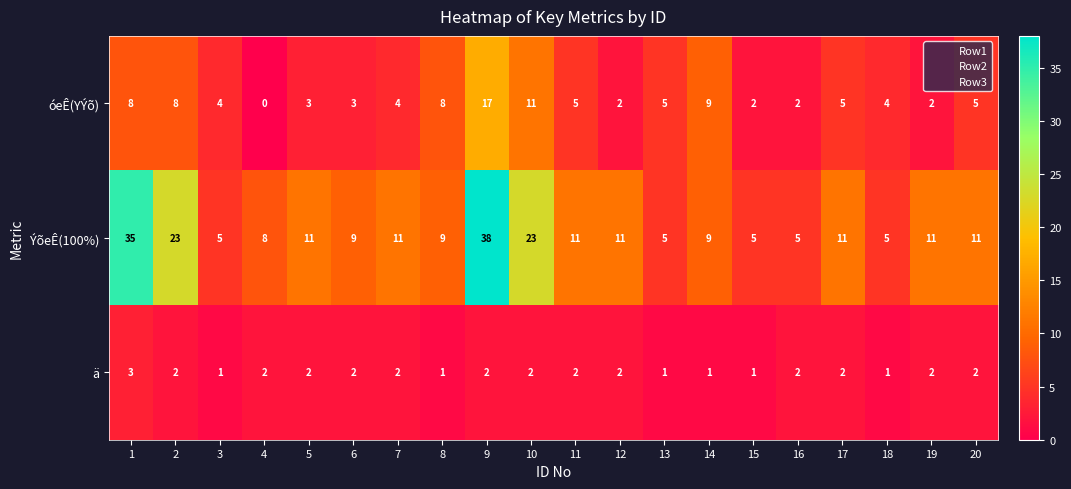

What is the sum of the óeÊ(YÝõ) values at 20 and 3?

9